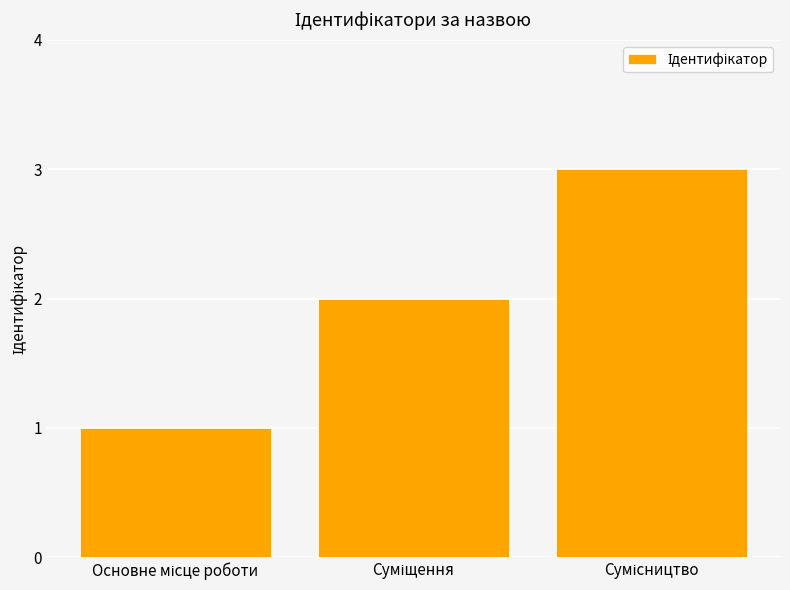

What is the maximum value shown in the chart?

3